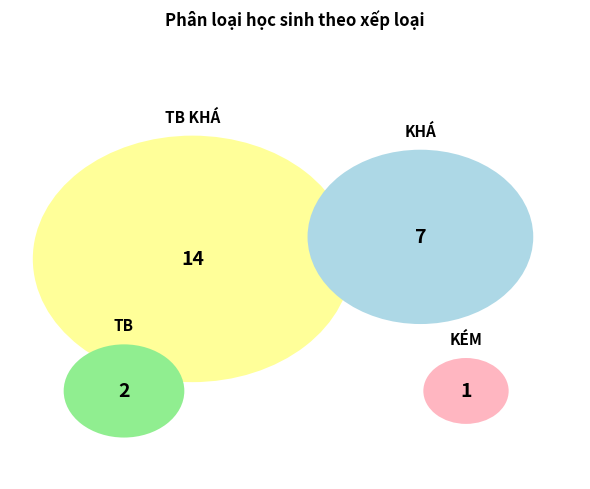

To the nearest percent, what is the difference between the largest and smallest slice percentages?

54%